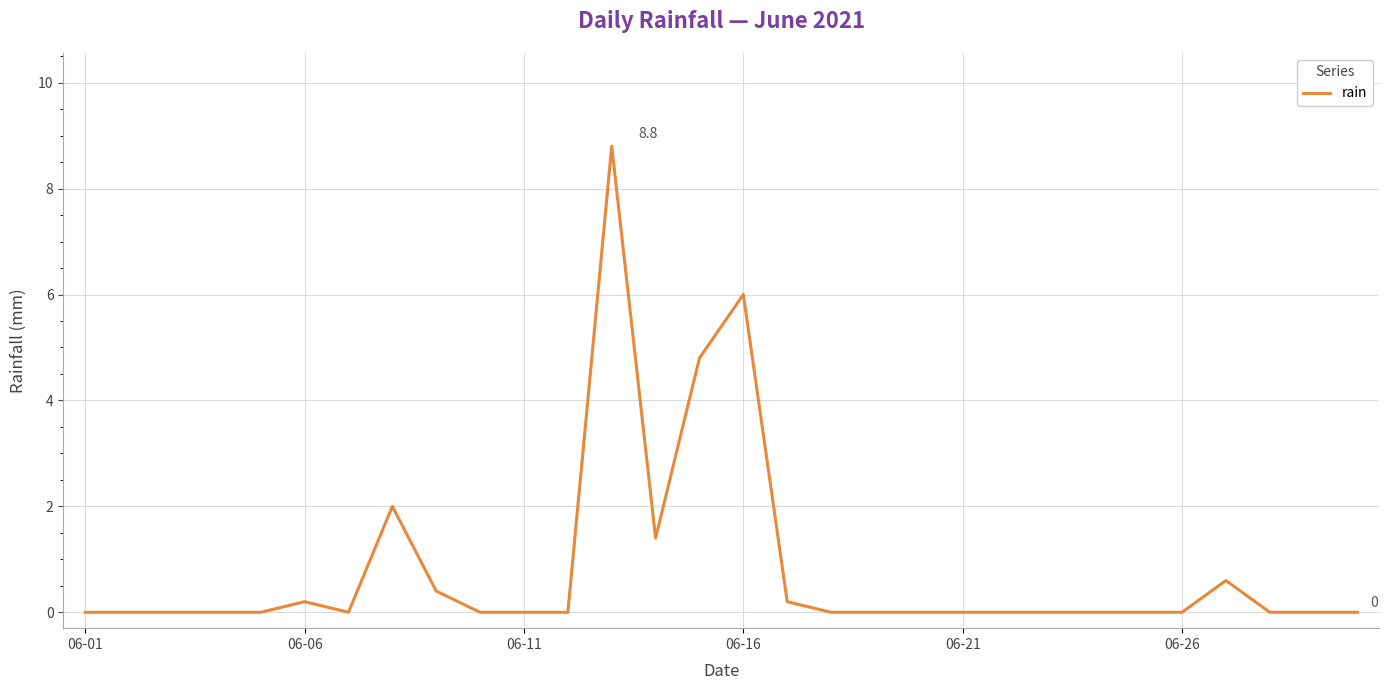

What is the difference between the maximum and minimum values?

8.8